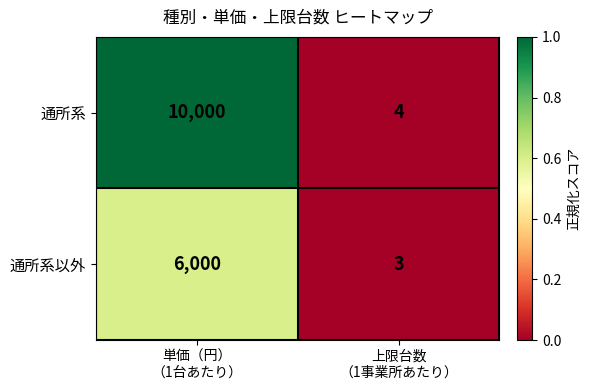

What is the sum of all 通所系以外 values?

6003